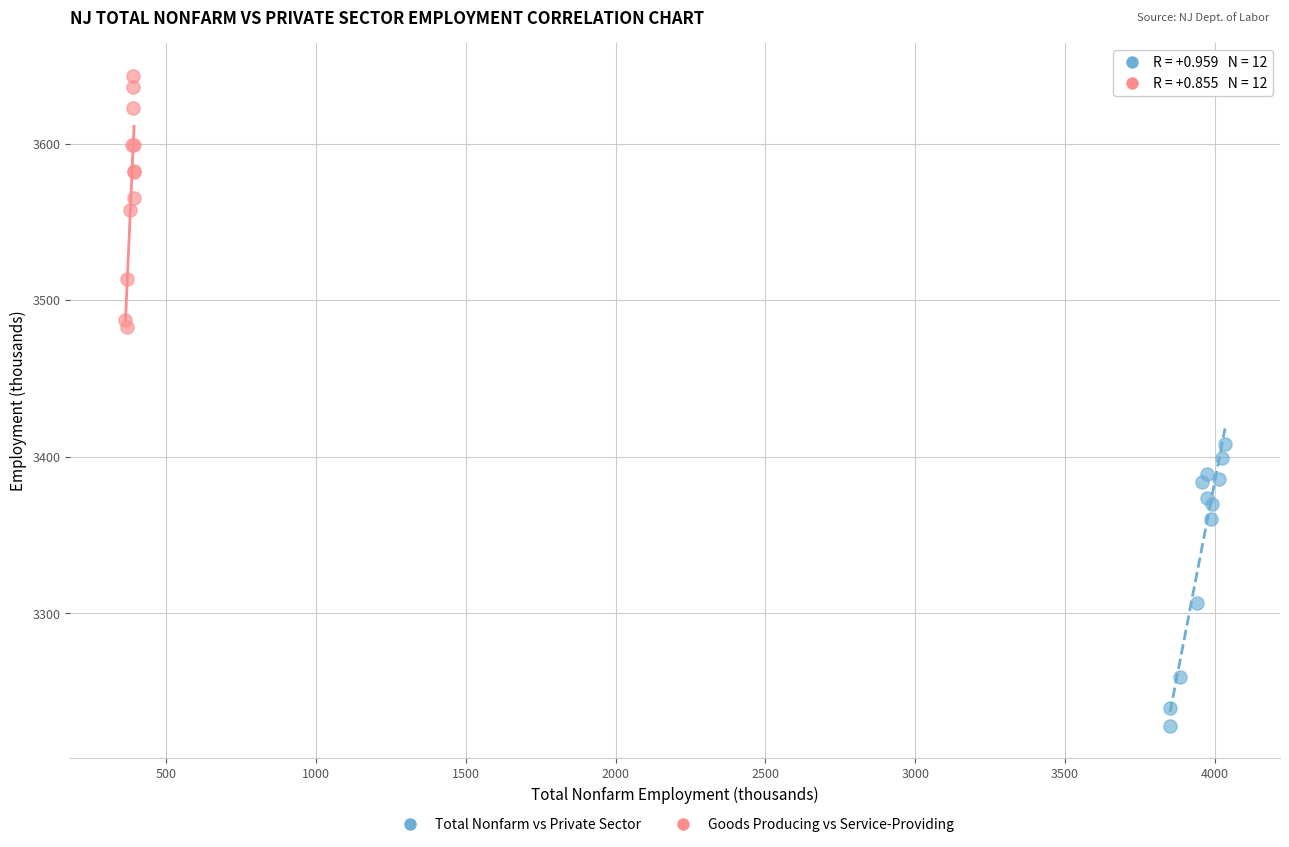

Which series reaches the maximum Y coordinate?

Goods Producing vs Service-Providing